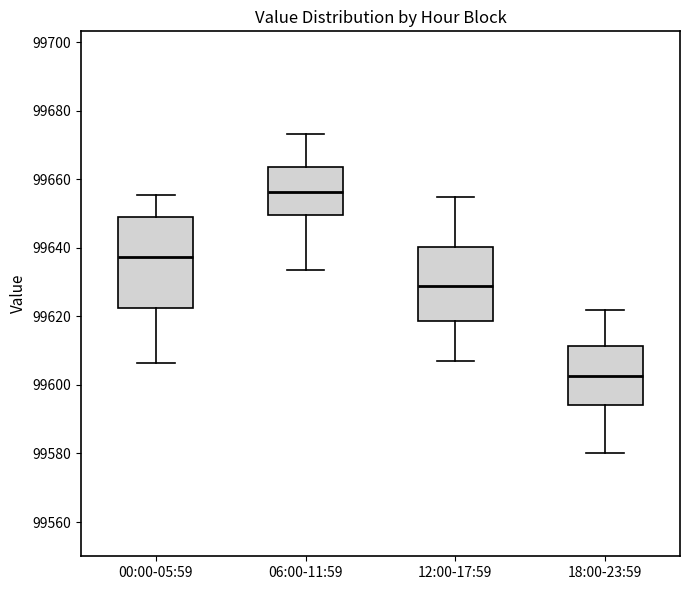

Reading left to right, read every box against the y-axis: the position of its median line, the range the box covers, and the ends of its whiskers. The values are not printed on the chart, so give them approximately, as read against the axis.

00:00-05:59: median 99638, box 99622 to 99650, whiskers 99606 to 99656
06:00-11:59: median 99656, box 99650 to 99664, whiskers 99634 to 99674
12:00-17:59: median 99630, box 99618 to 99640, whiskers 99608 to 99656
18:00-23:59: median 99602, box 99594 to 99612, whiskers 99580 to 99622